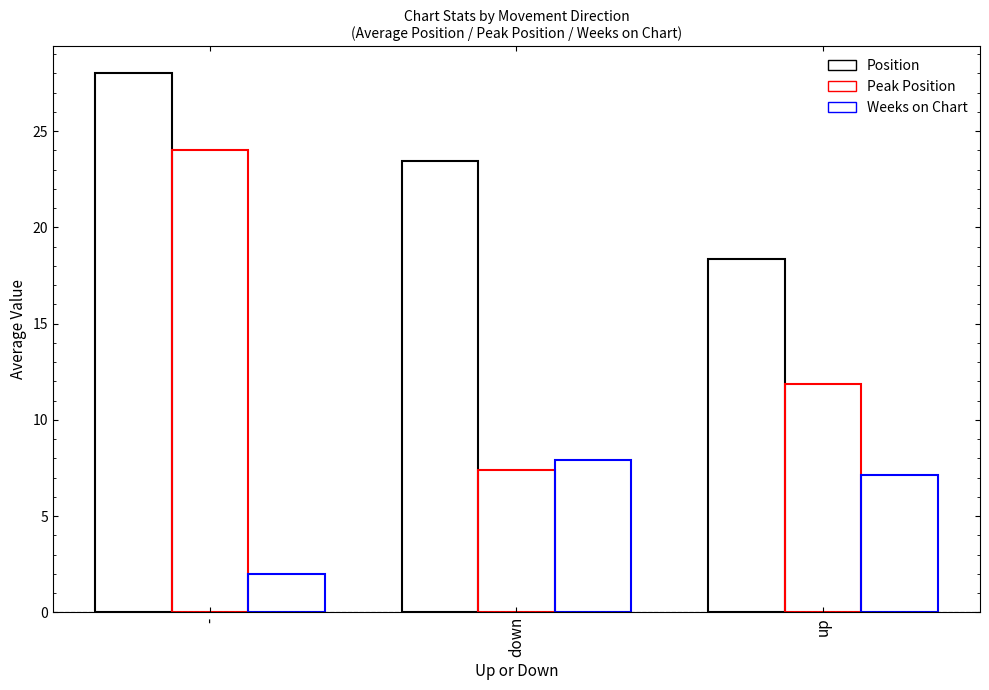

Which series has the widest spread of values?

Peak Position